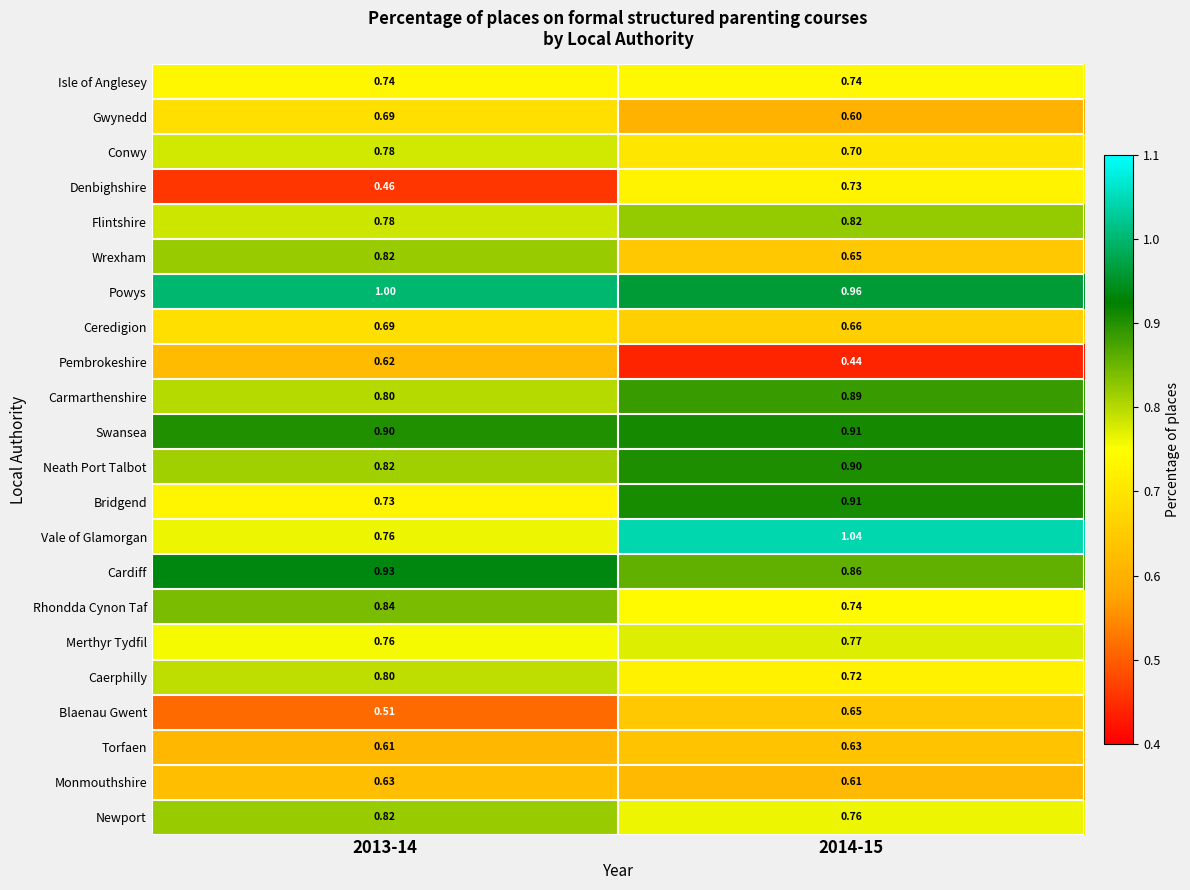

Which series has the widest spread of values?

Vale of Glamorgan